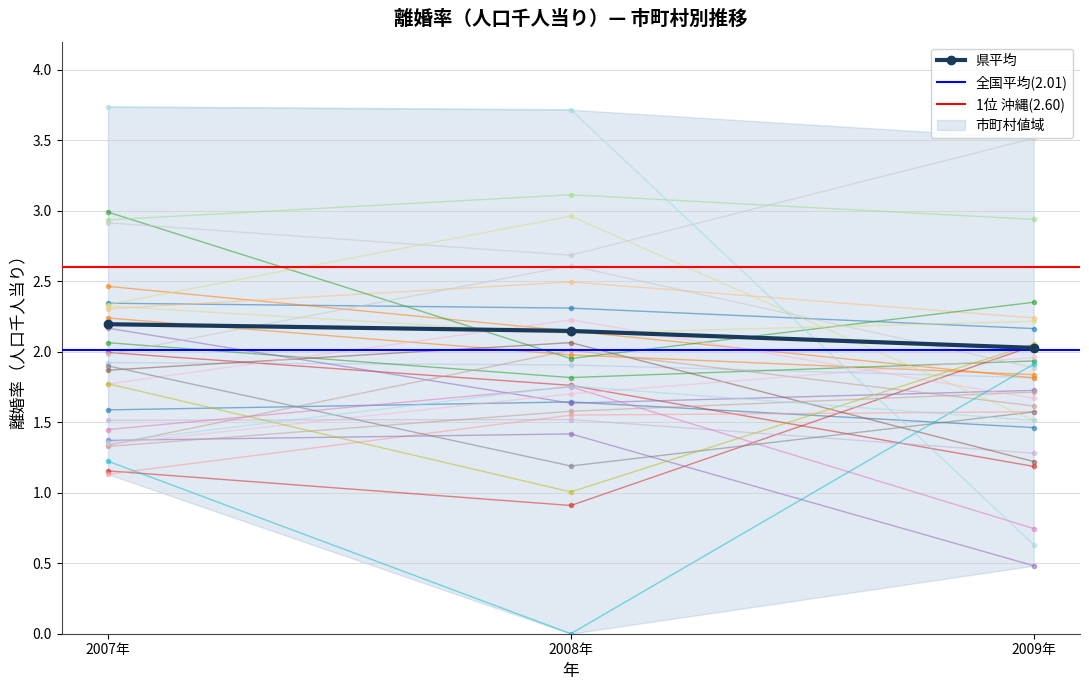

Which has a higher value, かつらぎ町 or 紀の川市?

紀の川市